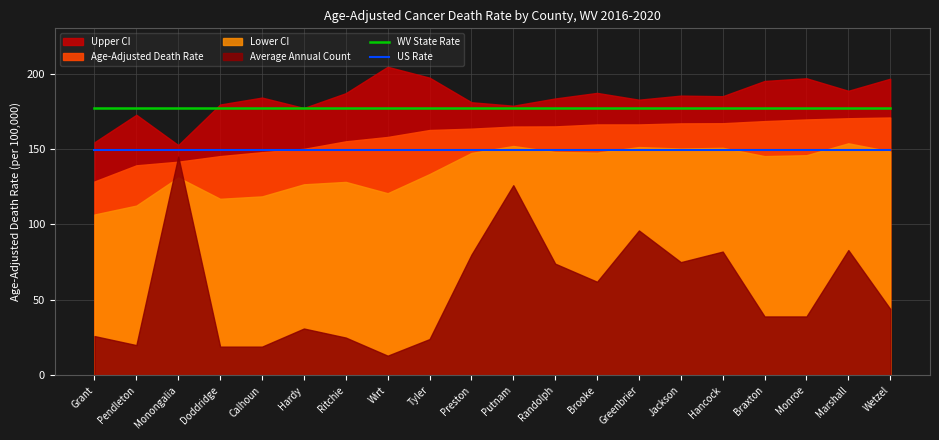

What is the label of the 4th point from the right?

Braxton